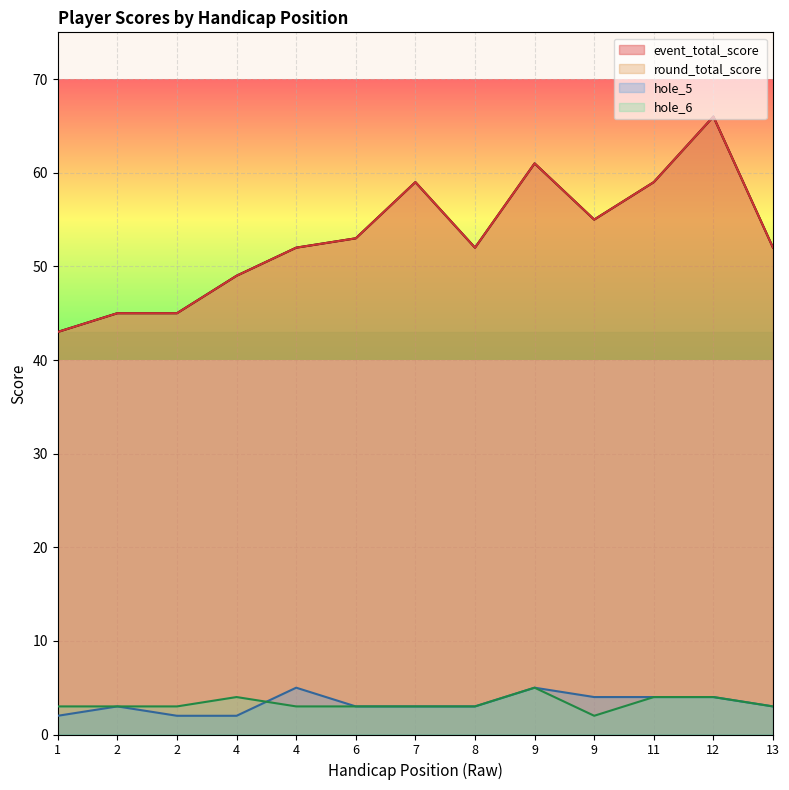

Does the chart display data point markers on the line(s)?

No